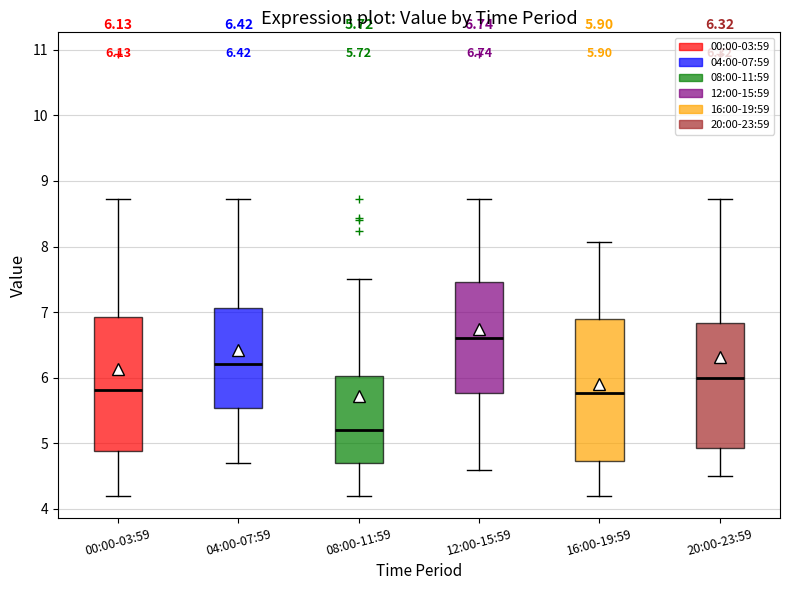

Which box's median line is the lowest?

08:00-11:59